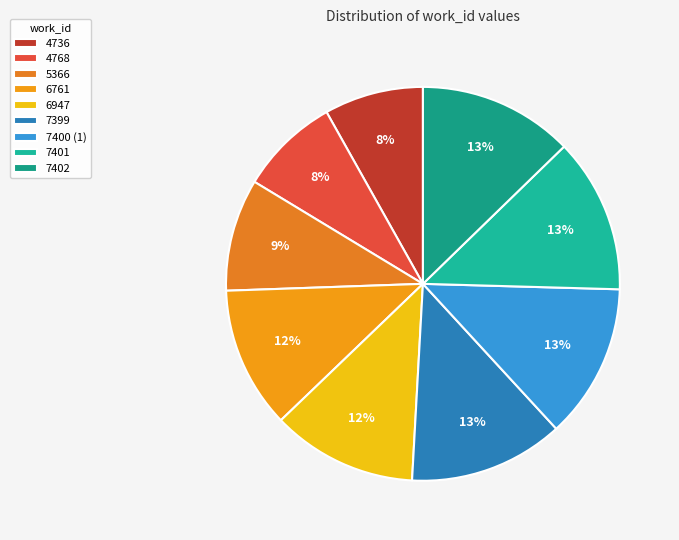

To the nearest percent, what is the average slice percentage?

11%